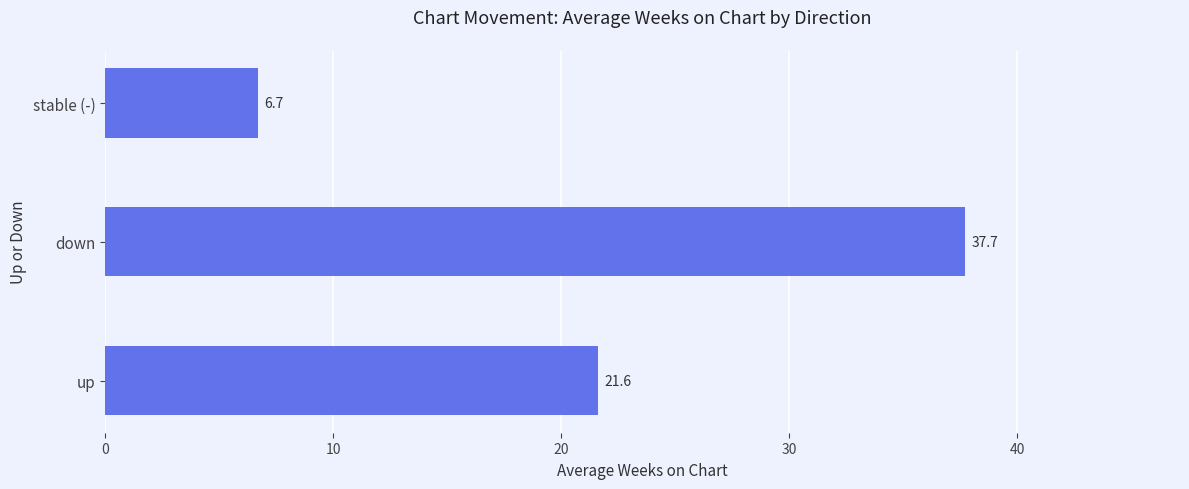

Rank the categories by value from lowest to highest.

stable (-), up, down